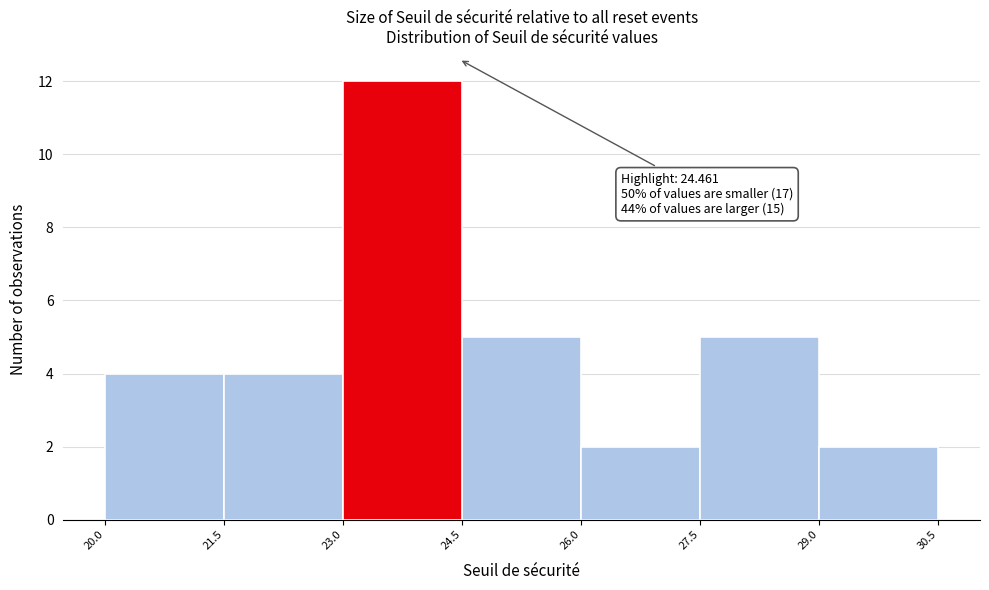

Which range on the x-axis has the tallest bar?

23.0 to 24.5